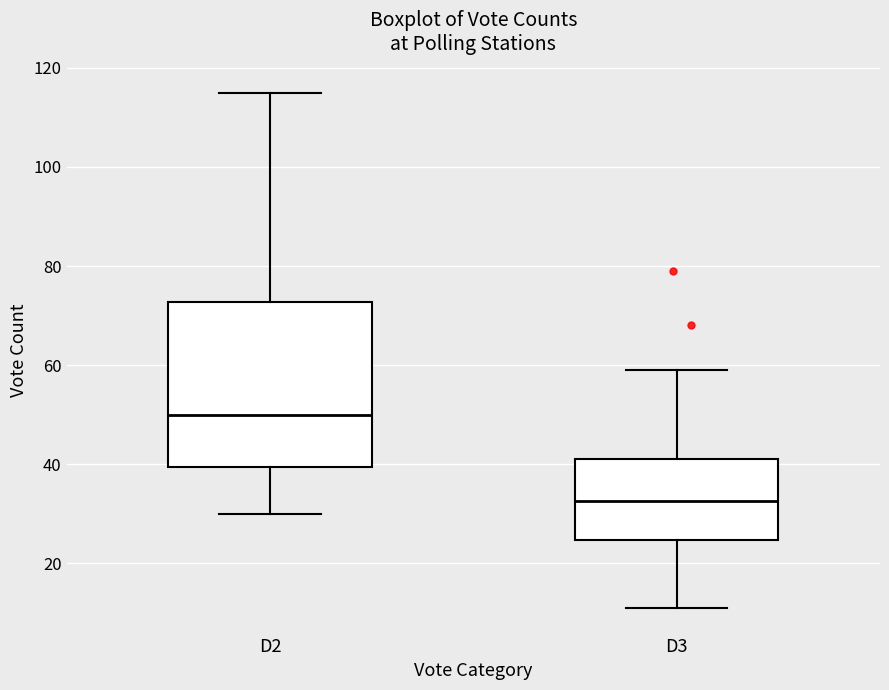

Reading left to right, transcribe this box plot: for each box, give where its median line is, the range the box spans, and where its two whiskers end, as read against the y-axis. The values are not printed on the chart, so give them approximately, as read against the axis.

D2: median 50, box 40 to 72, whiskers 30 to 116
D3: median 32, box 24 to 42, whiskers 12 to 60